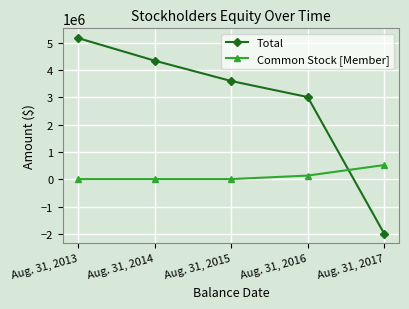

Is this an area chart (filled region under the line)?

No